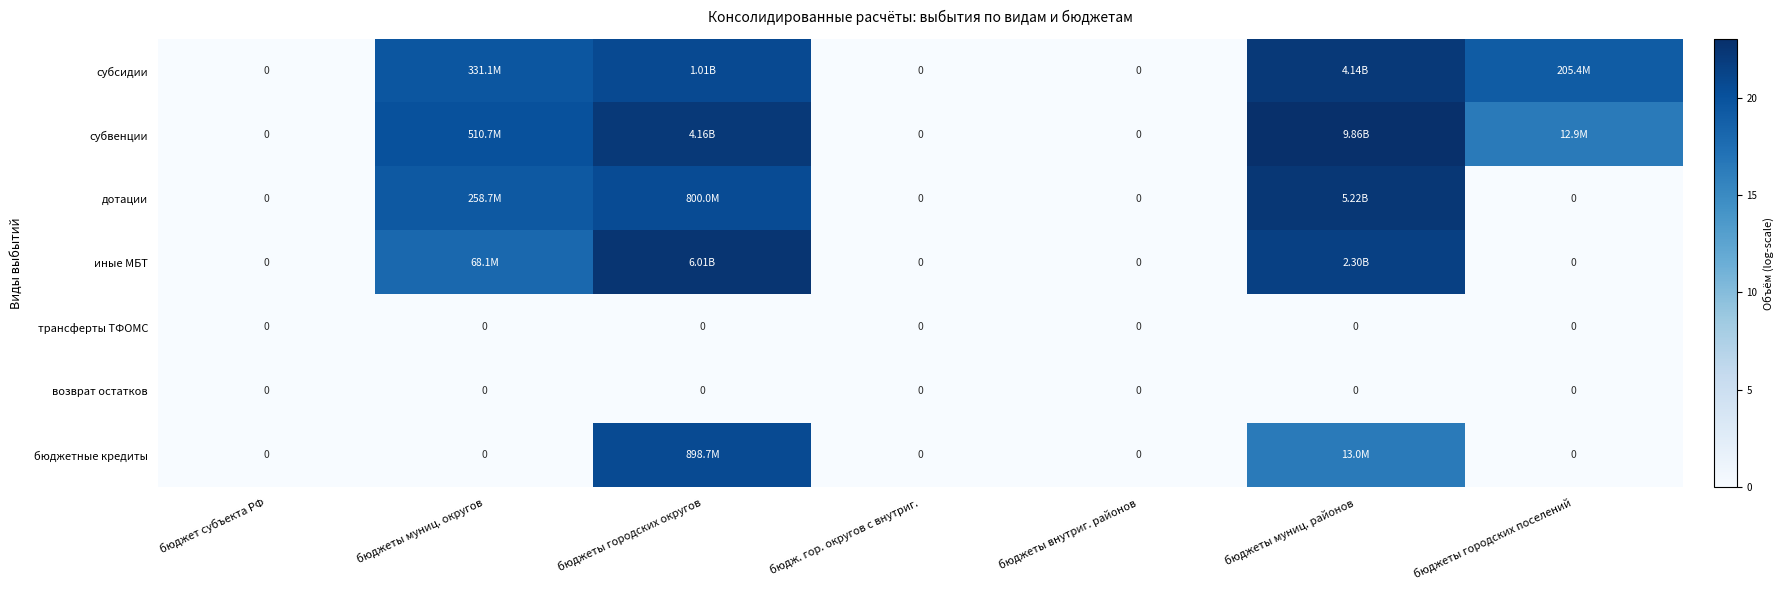

Which series has the largest range (max minus min)?

субвенции